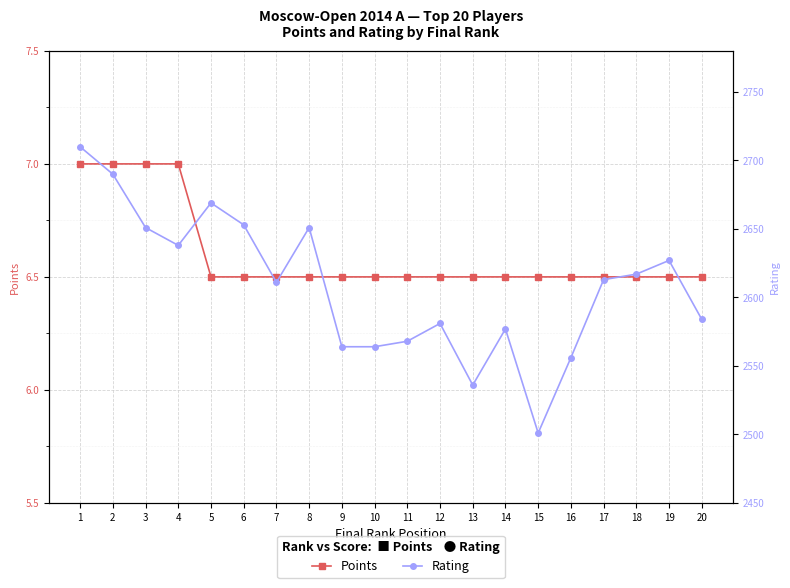

What is the sum of all Points values?

132.0